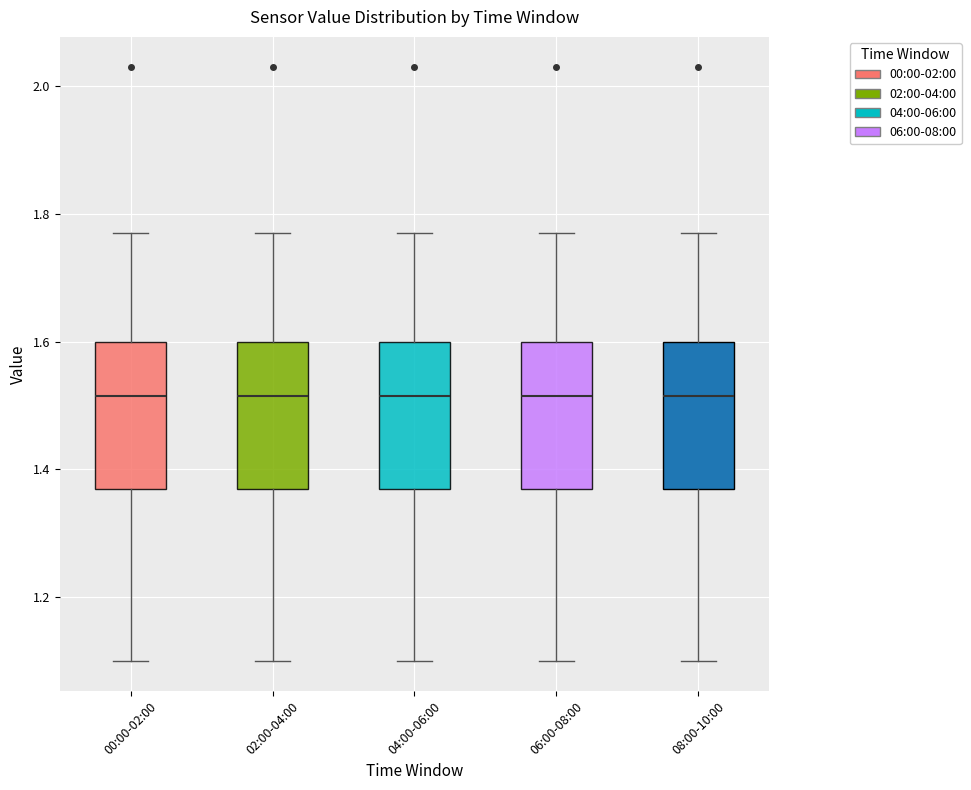

Reading left to right, read every box against the y-axis: the position of its median line, the range the box covers, and the ends of its whiskers. The values are not printed on the chart, so give them approximately, as read against the axis.

00:00-02:00: median 1.52, box 1.38 to 1.60, whiskers 1.10 to 1.78
02:00-04:00: median 1.52, box 1.38 to 1.60, whiskers 1.10 to 1.78
04:00-06:00: median 1.52, box 1.38 to 1.60, whiskers 1.10 to 1.78
06:00-08:00: median 1.52, box 1.38 to 1.60, whiskers 1.10 to 1.78
08:00-10:00: median 1.52, box 1.38 to 1.60, whiskers 1.10 to 1.78